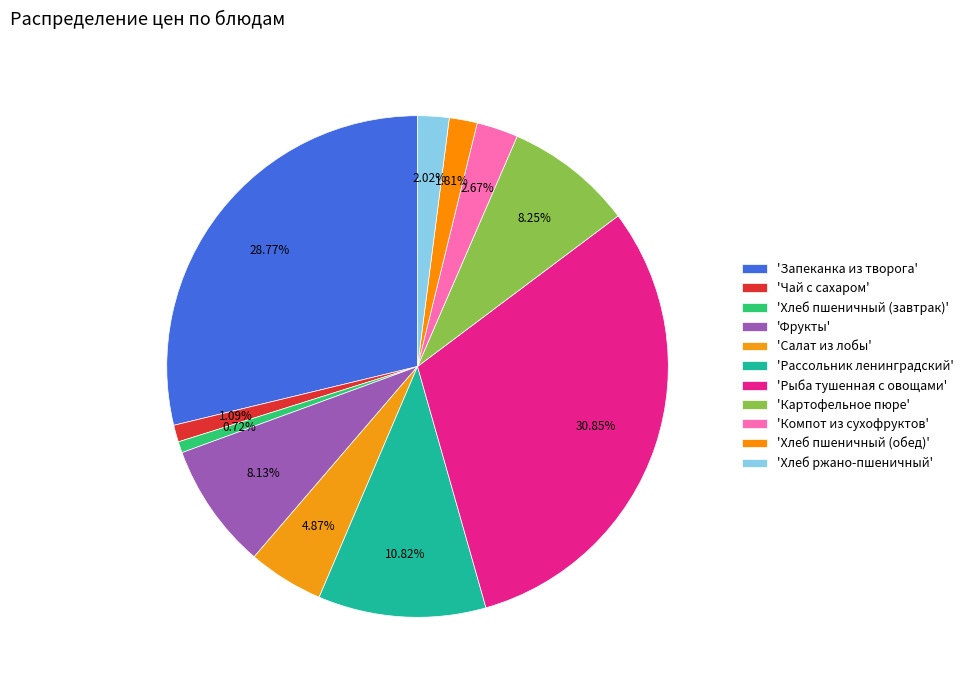

Is there any slice that represents more than half of the pie?

No